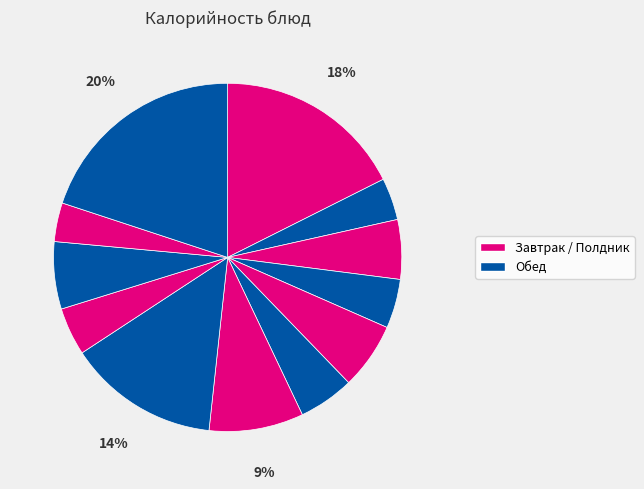

How many segments does this pie chart have?

12